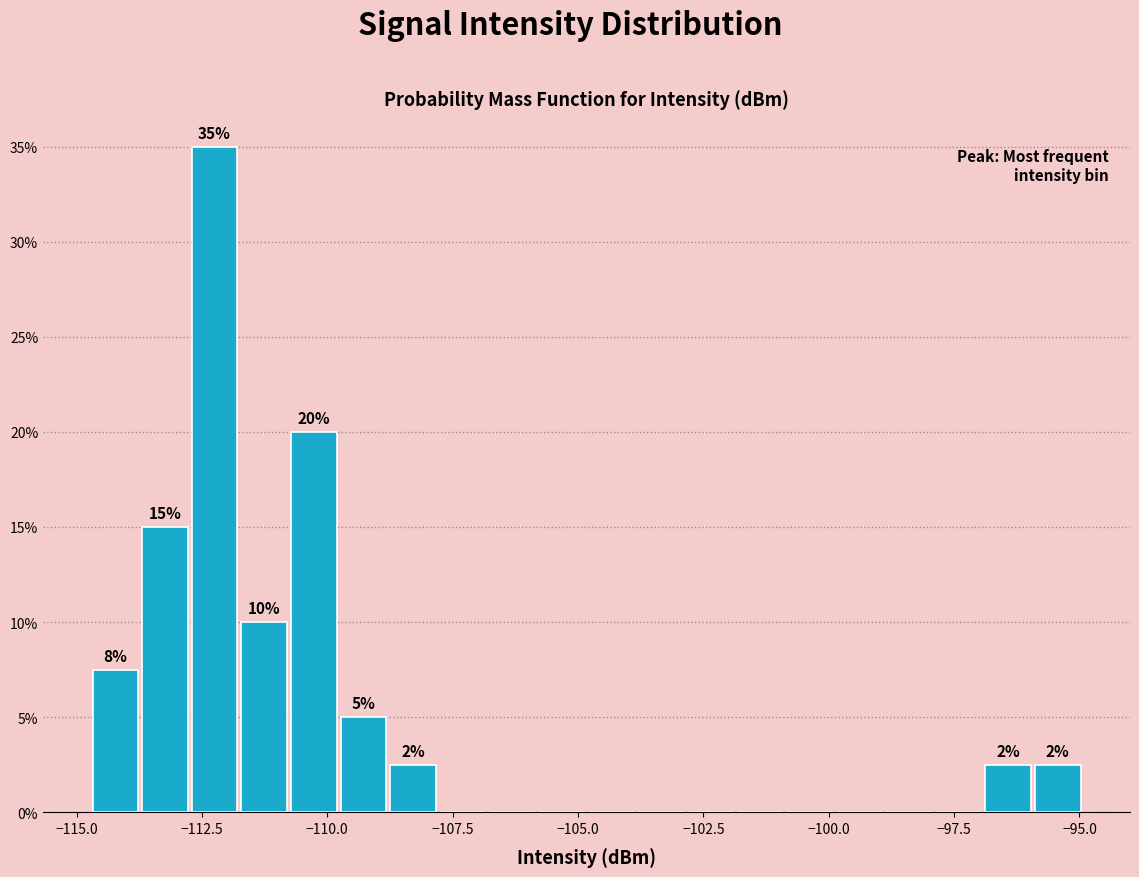

Read against the x-axis, roughly where is the centre of the tallest bar?

-112.0